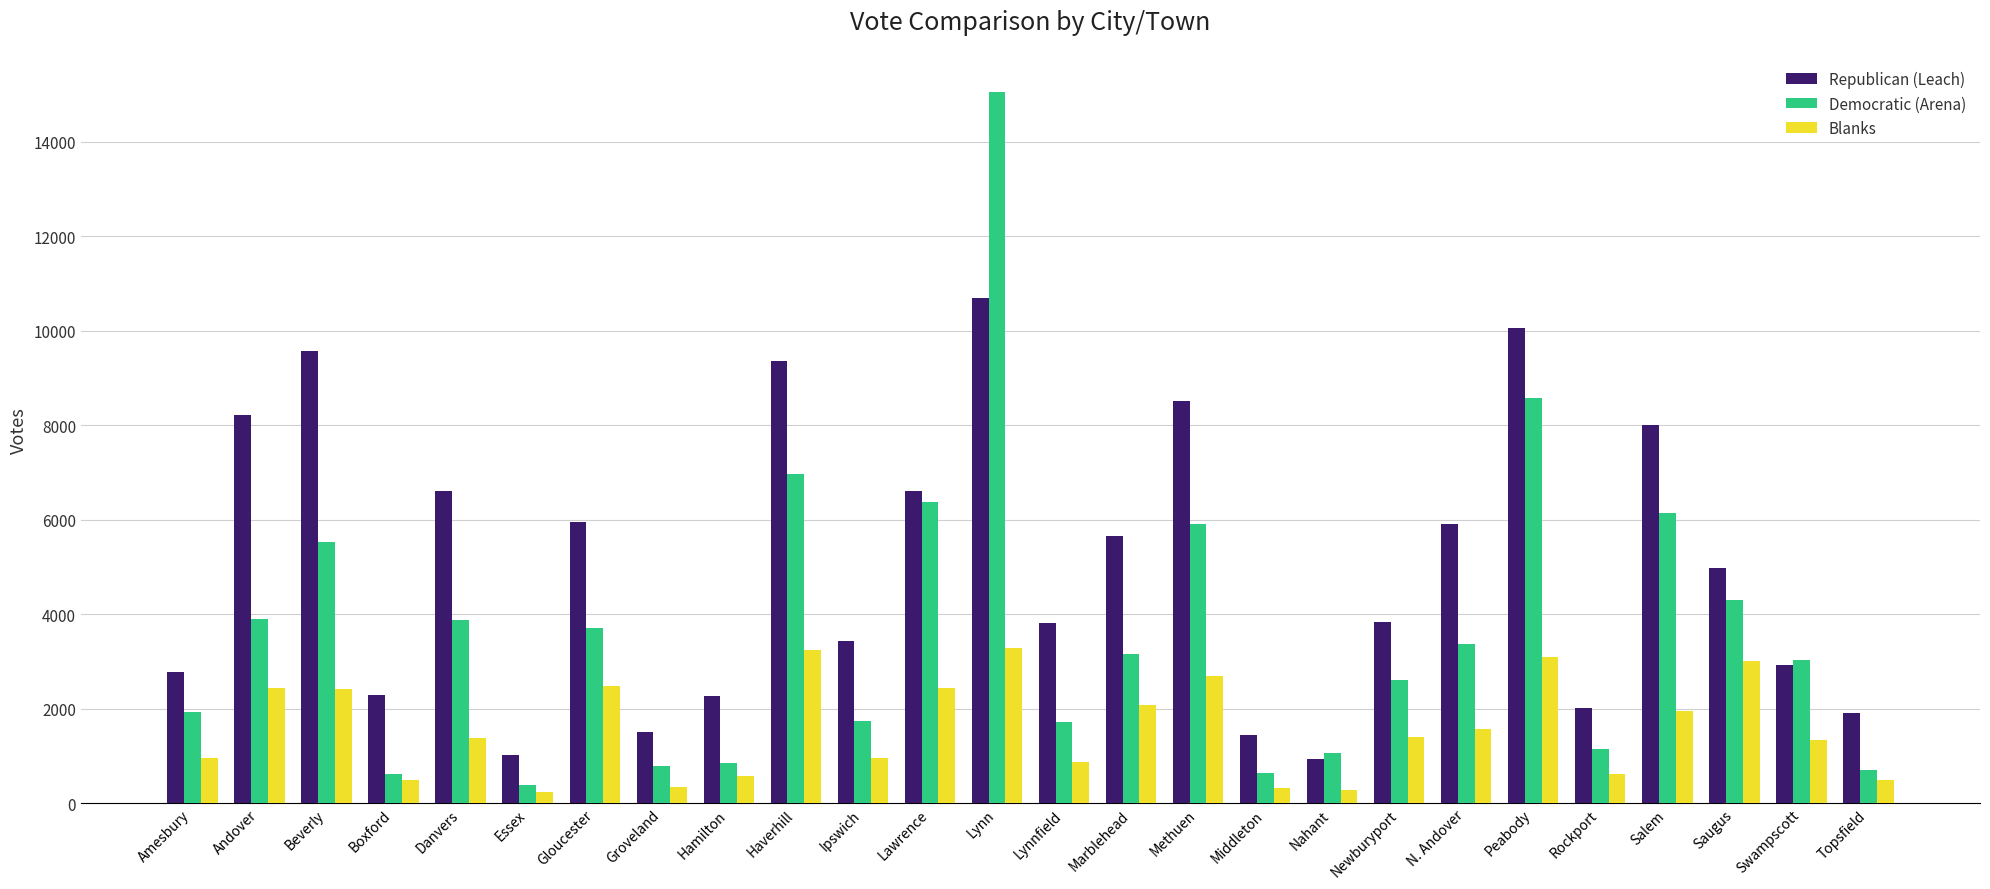

Rank the series at Danvers from highest to lowest value.

Republican (Leach), Democratic (Arena), Blanks